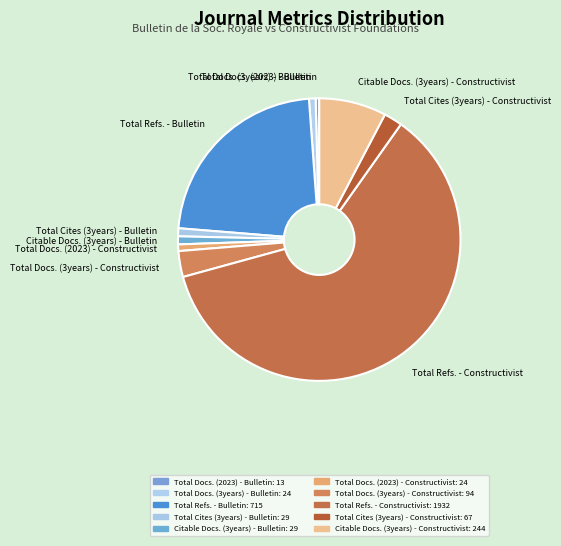

The Total Docs. (3years) - Bulletin slice represents 1% of the pie. True or false?

True